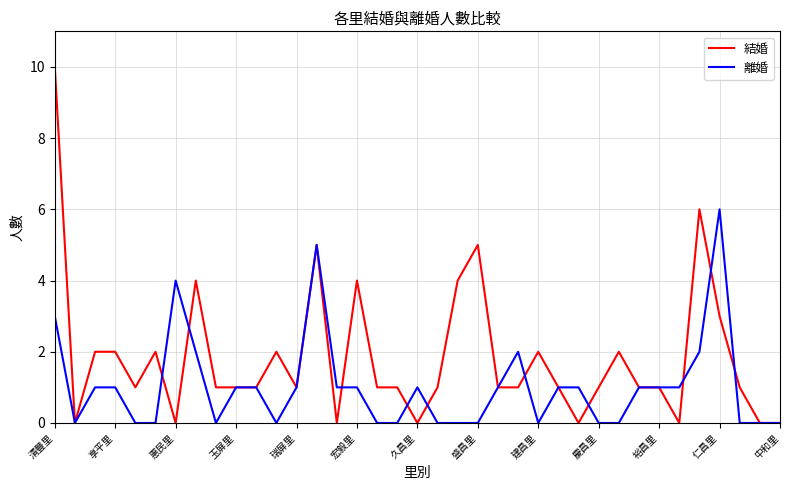

List the series in order of their peak value, lowest first.

離婚, 結婚